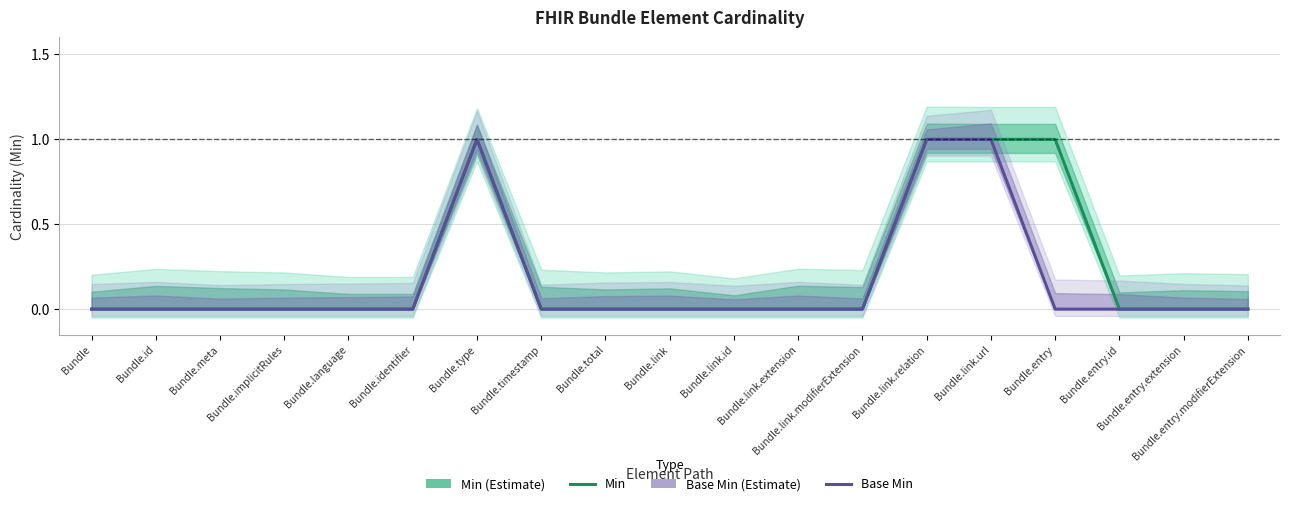

True or false: Min and Base Min cross at least once.

False